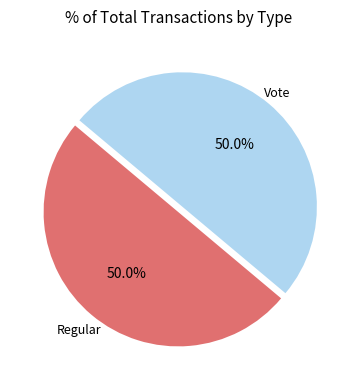

Approximately how many times larger is the value at Regular compared to Vote?

1.0